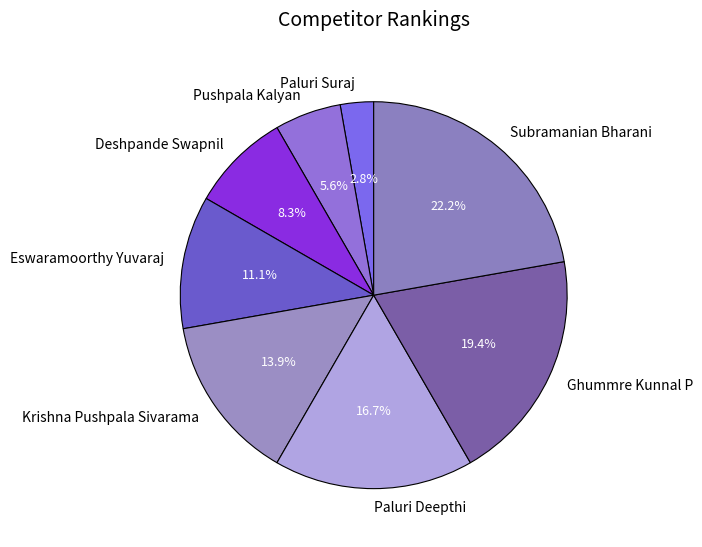

Which category has the biggest portion of the pie?

Subramanian Bharani